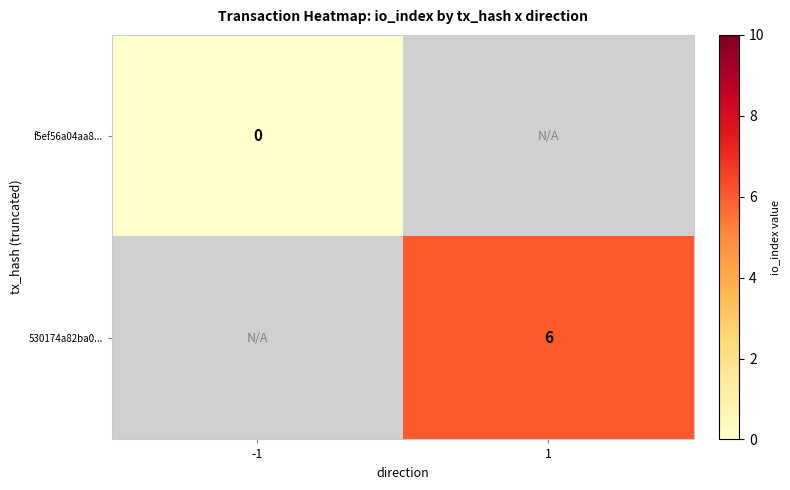

The 530174a82ba0... series shows 6.0 at 1. True or false?

True